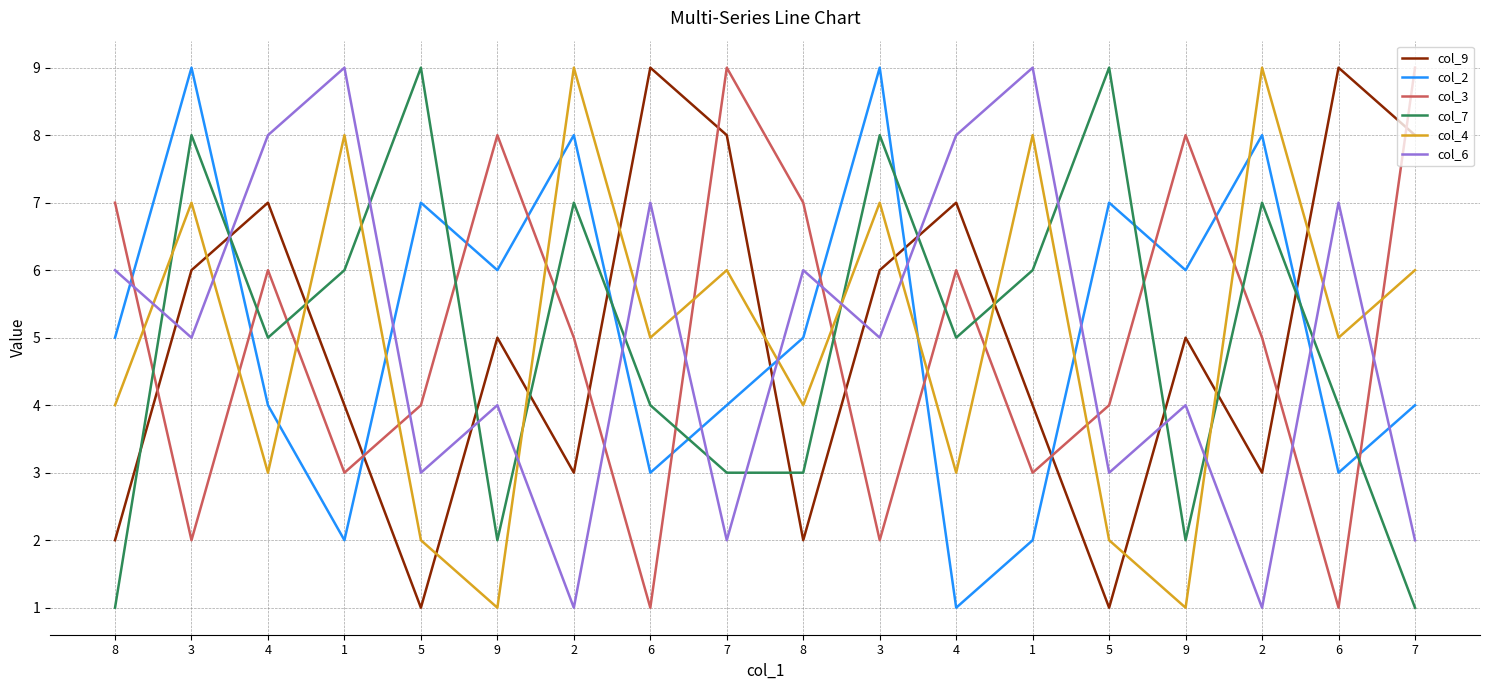

The col_6 series shows 8 at 4. True or false?

True